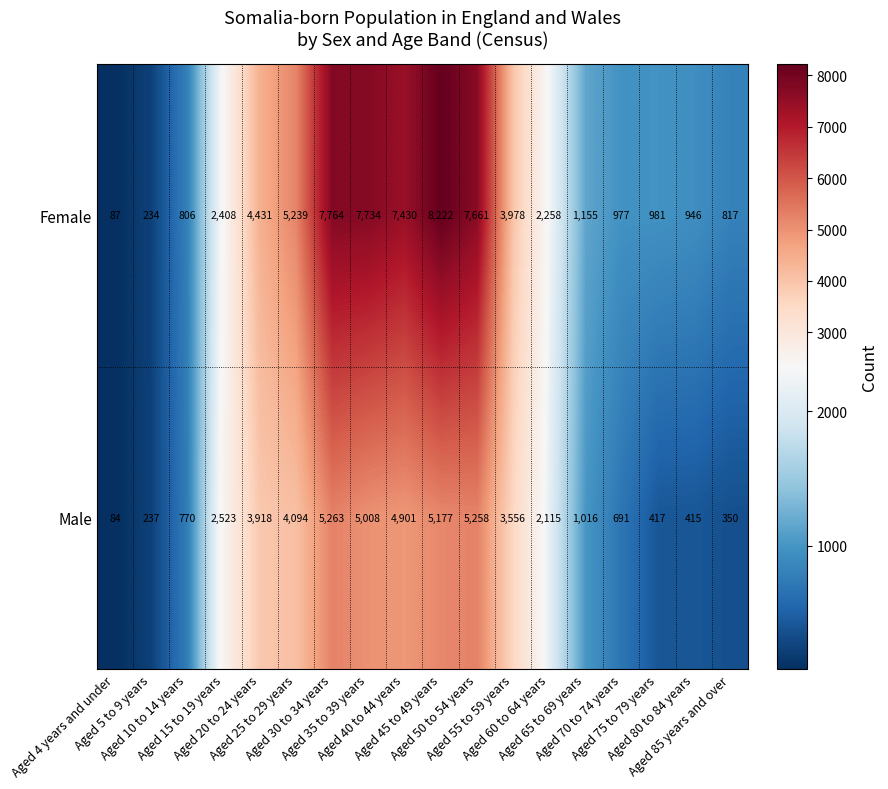

List the series in order of their overall mean, highest first.

Female, Male